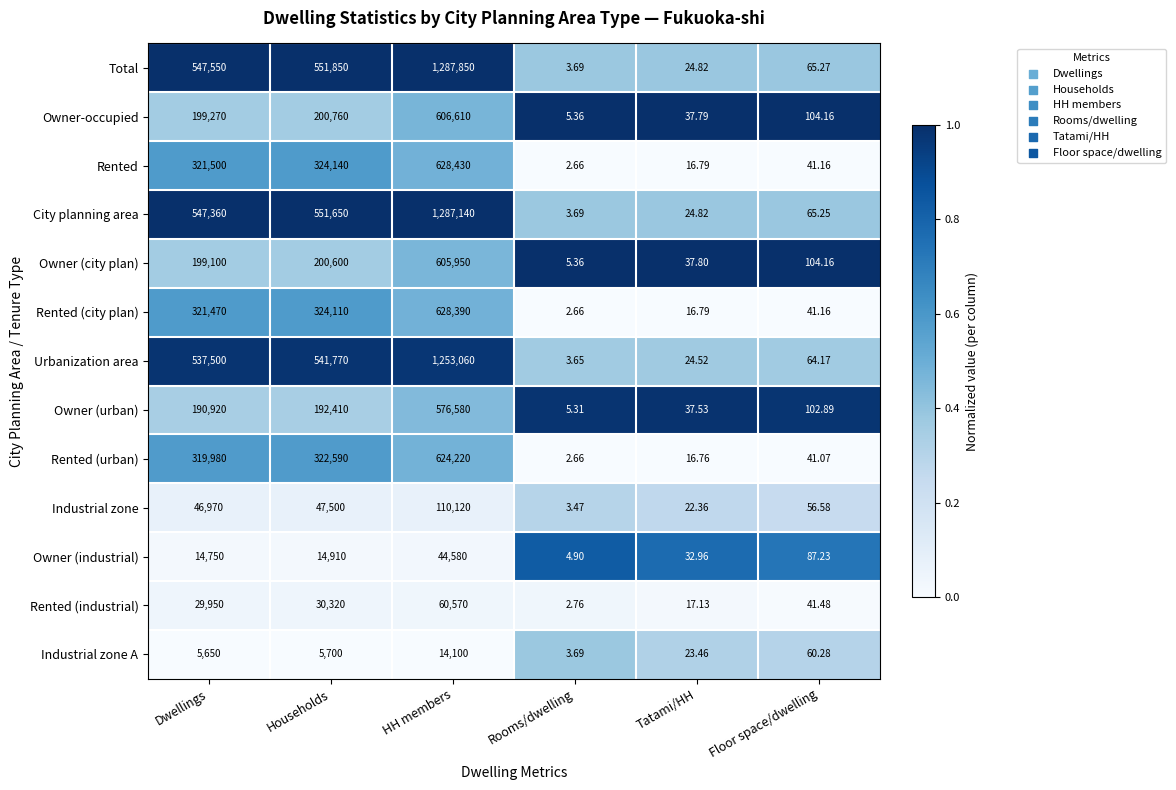

Rank the categories by Industrial zone value from lowest to highest.

Rooms/dwelling, Tatami/HH, Floor space/dwelling, Dwellings, Households, HH members